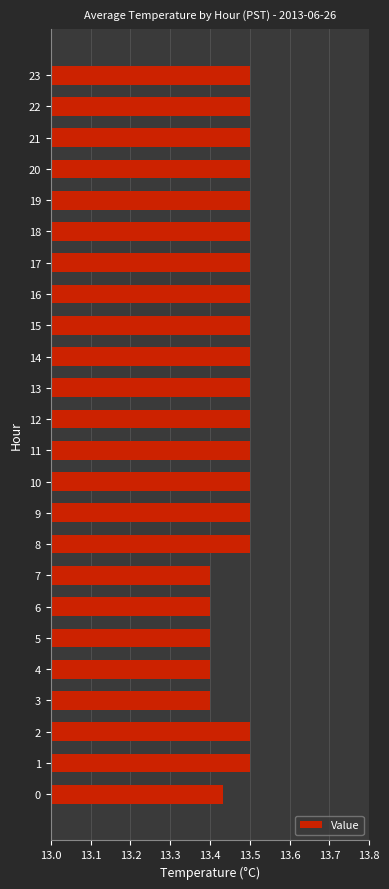

What is the sum of all values?

323.4